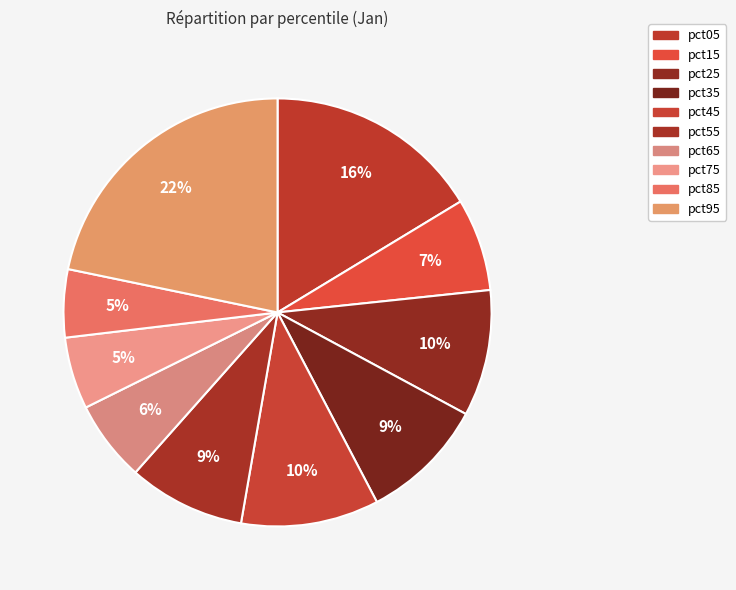

Count the number of slices in the pie.

10